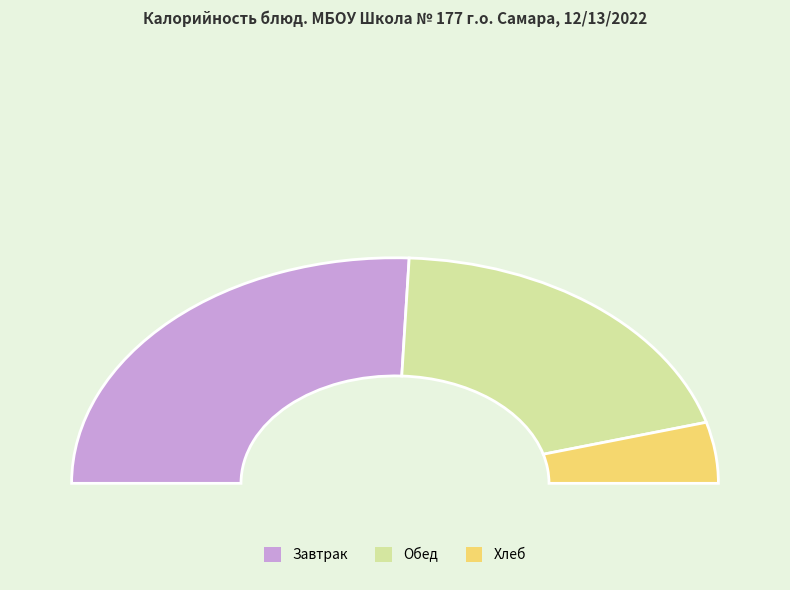

Is Кофейный напиток the majority of the pie?

No